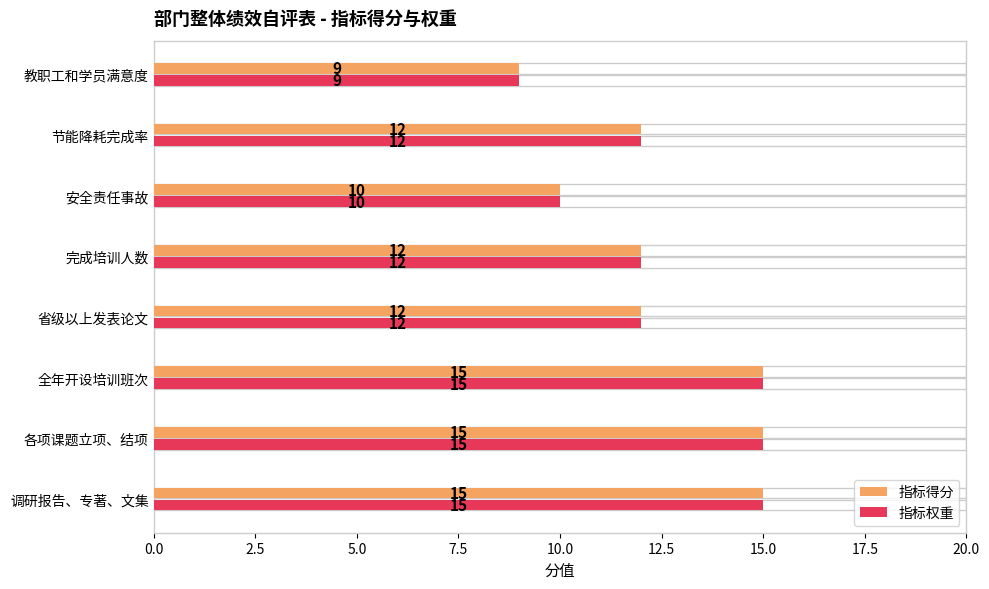

Is the value of 指标得分 at 安全责任事故 greater than the value of 指标权重 at 教职工和学员满意度?

Yes